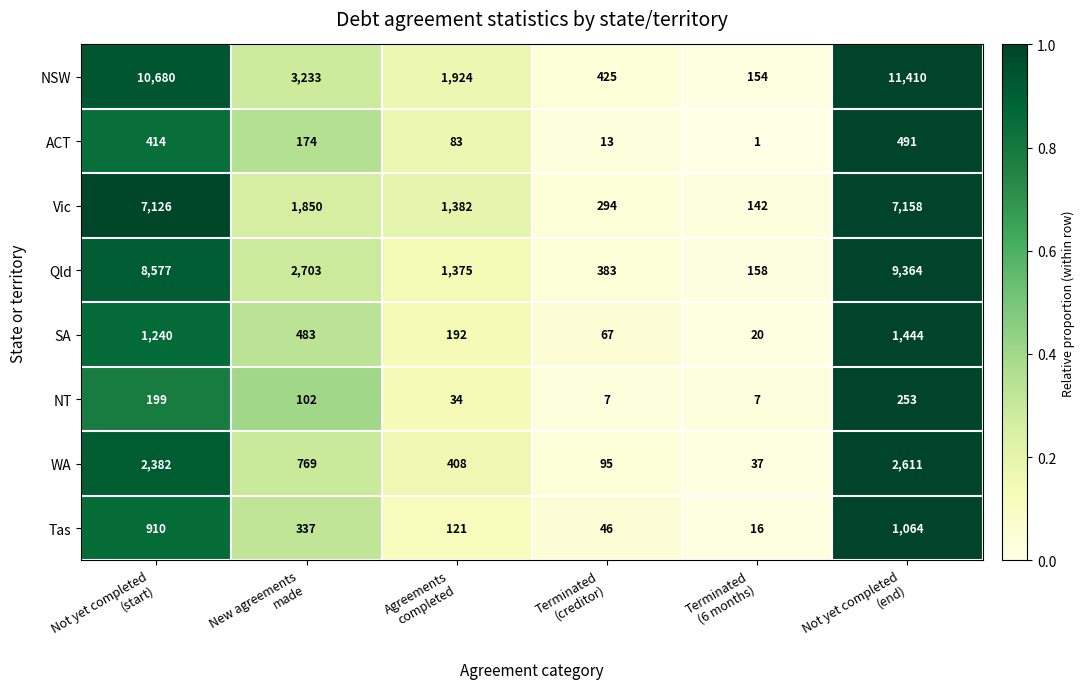

Rank the series by their maximum value, from highest to lowest.

NSW, Qld, Vic, WA, SA, Tas, ACT, NT